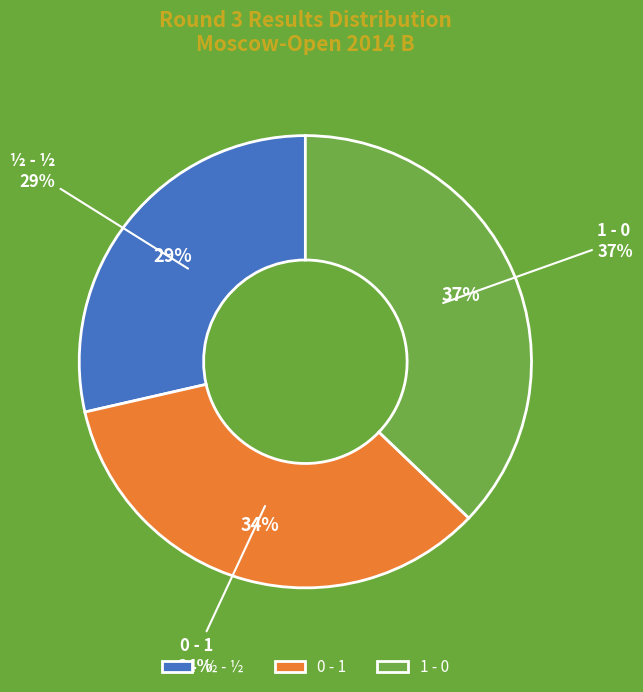

Is it true that 1 - 0 is 43% of the pie?

False